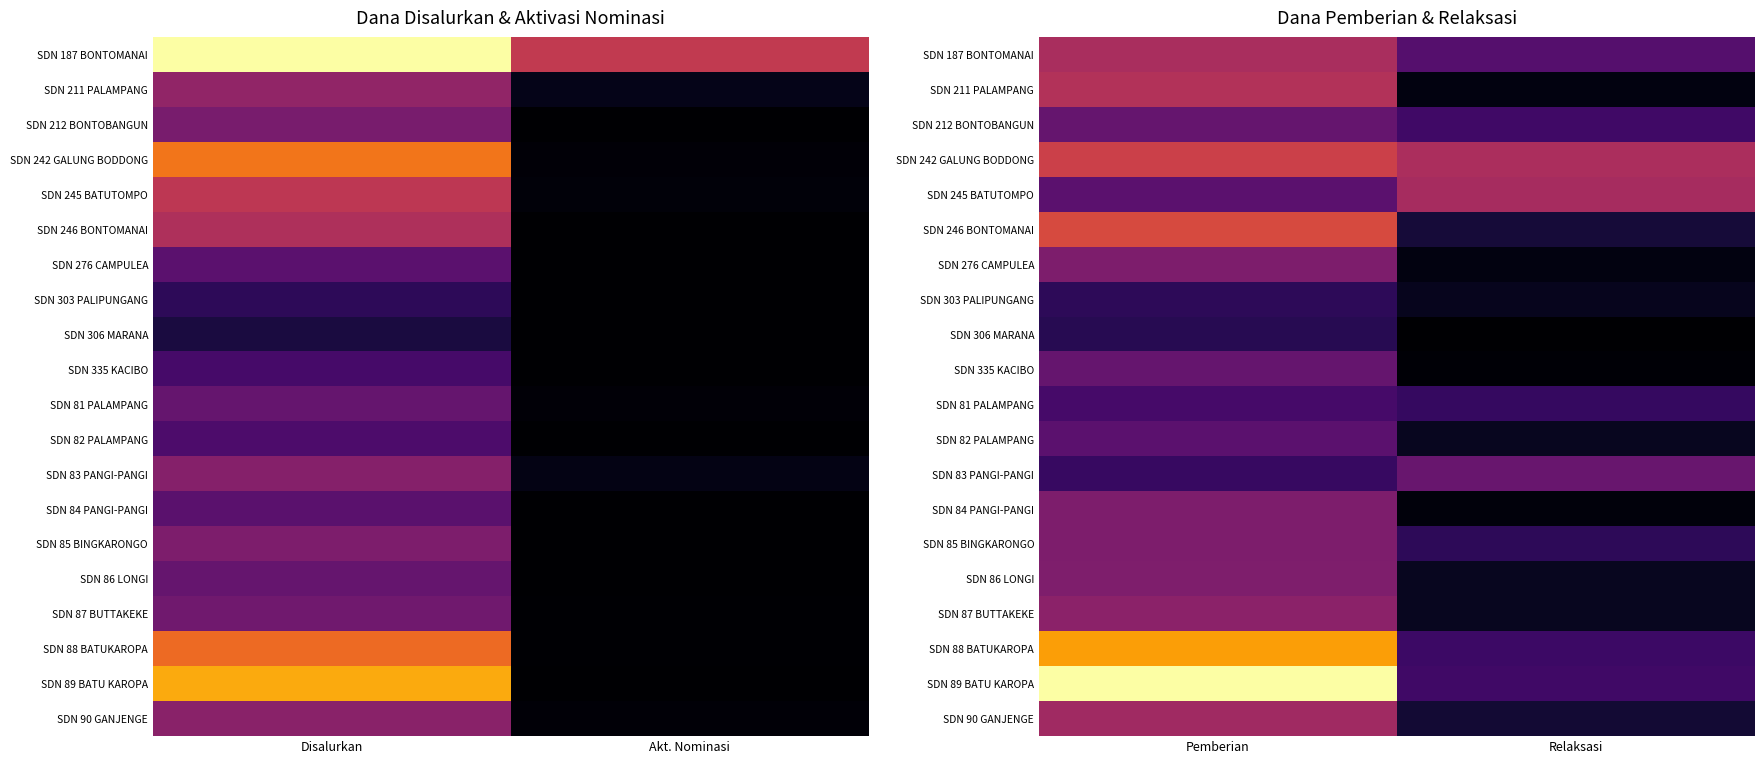

What is the maximum value shown in the chart?

39600000